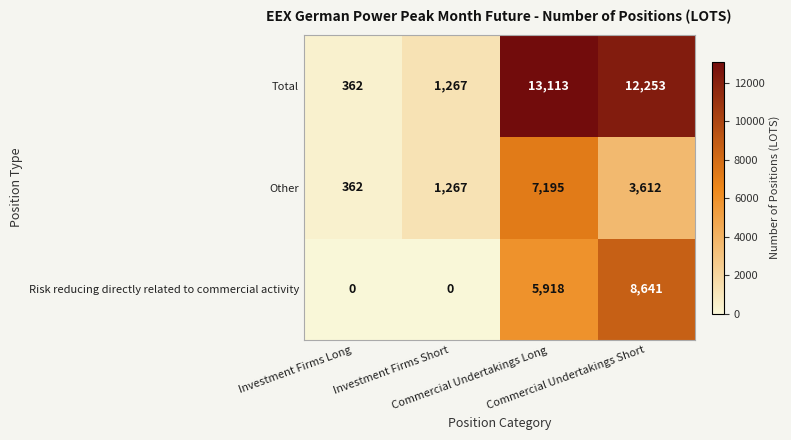

What is the maximum value shown in the chart?

13113